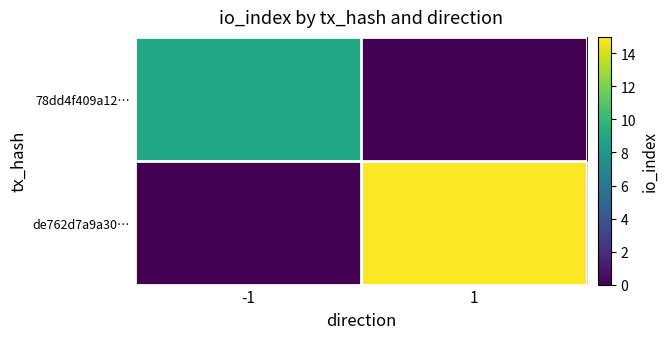

Rank the series by their average value, from highest to lowest.

de762d7a9a30…, 78dd4f409a12…